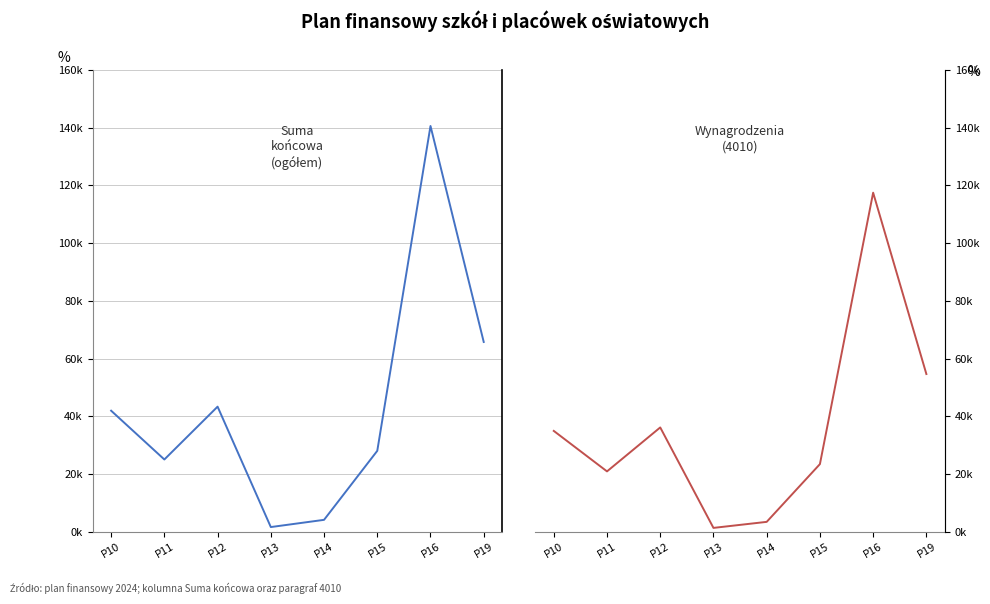

How many lines are shown in the chart?

2